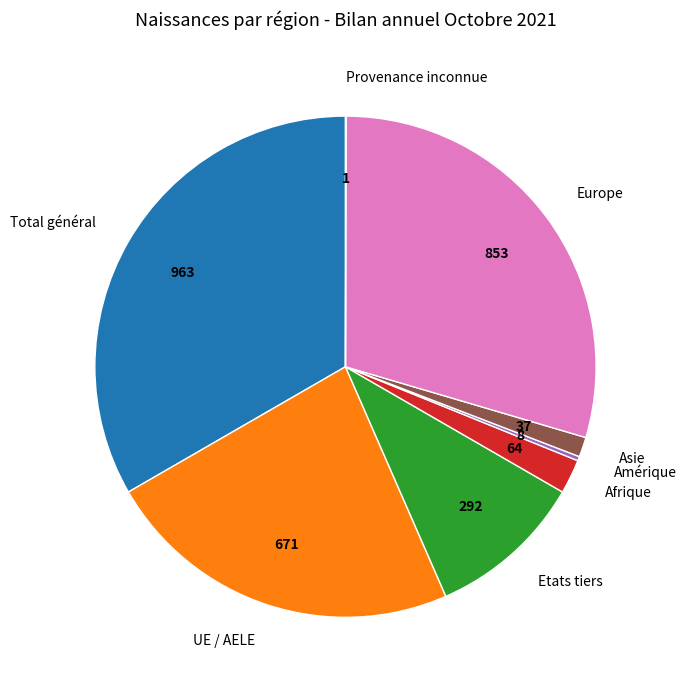

Is there any slice that represents more than half of the pie?

No